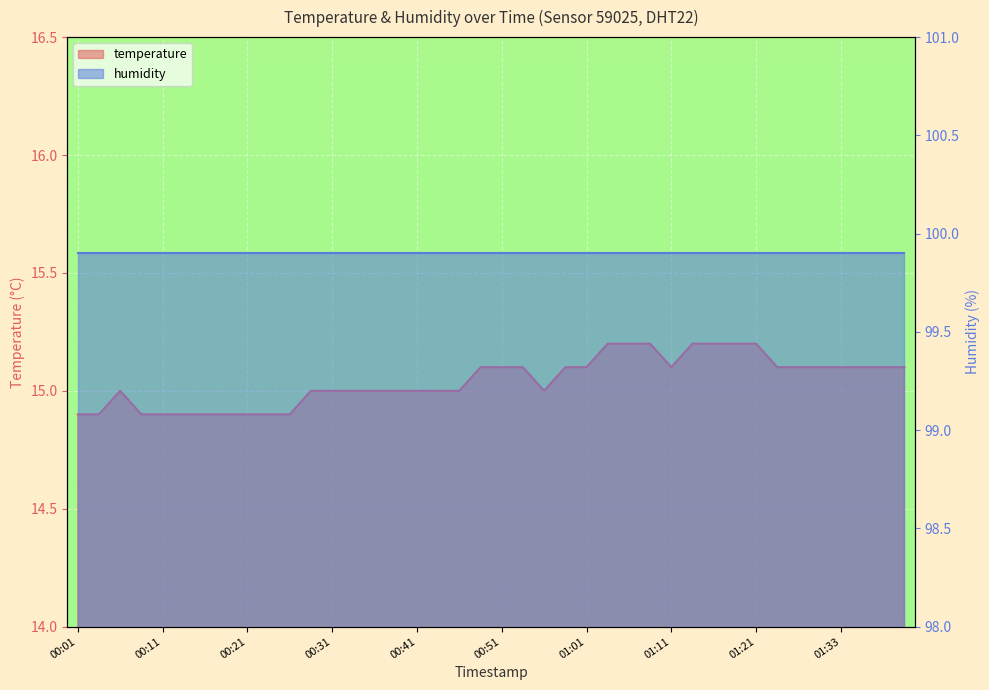

Where is the data nearest to the value 15?

00:06